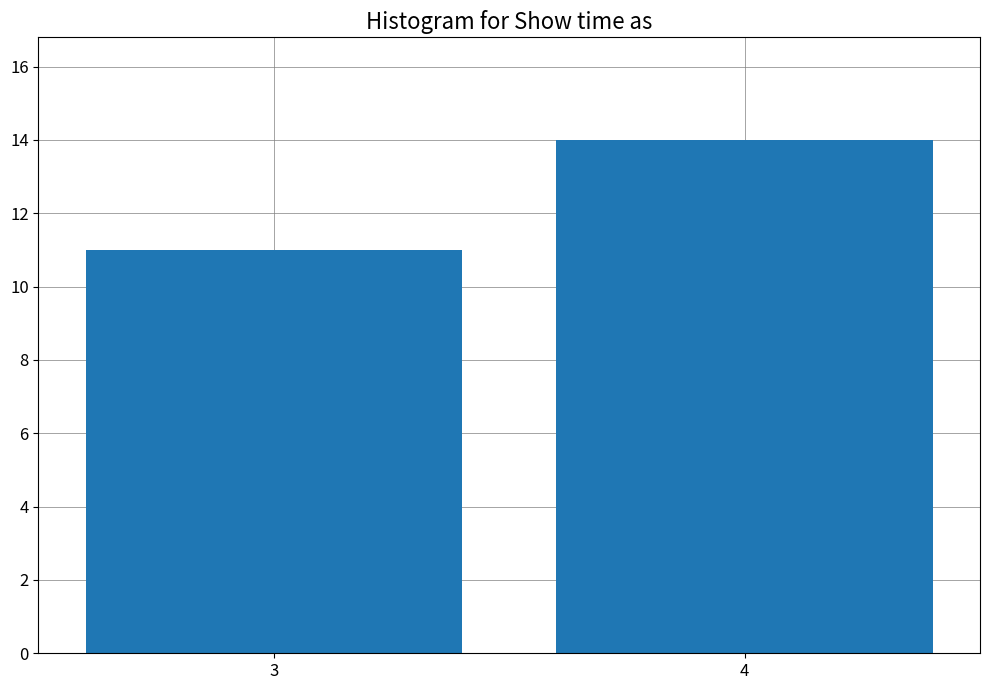

Reading left to right, extract all data points from this chart.

3=11	4=14